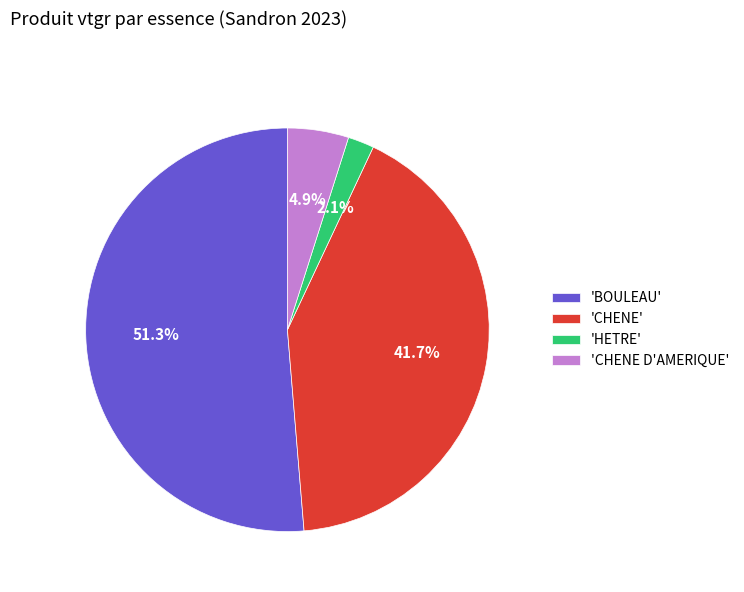

Does 'BOULEAU' represent more than half of the total?

Yes